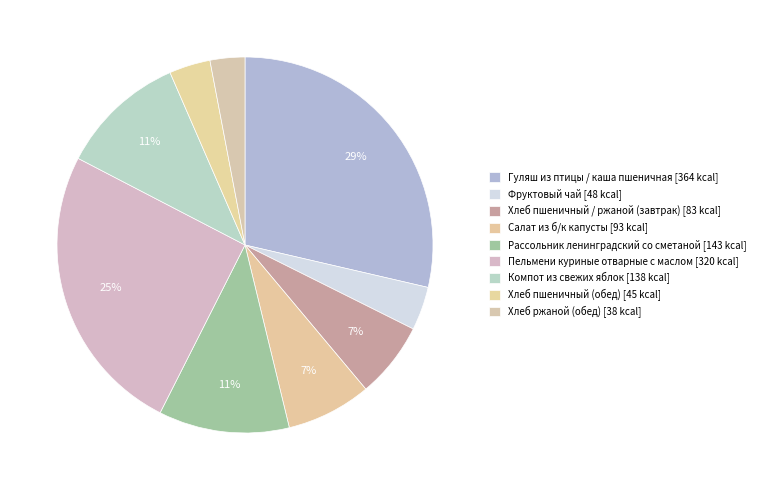

How much of the chart is everything except Пельмени куриные отварные с маслом?

74.8%